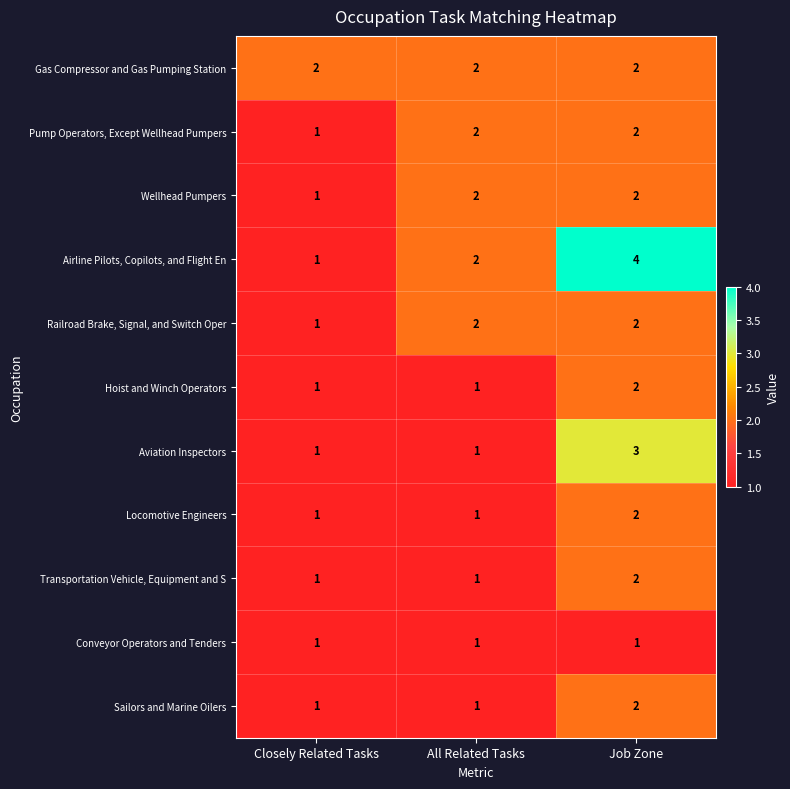

At which label is Airline Pilots, Copilots, and Flight En closest to 2?

All Related Tasks